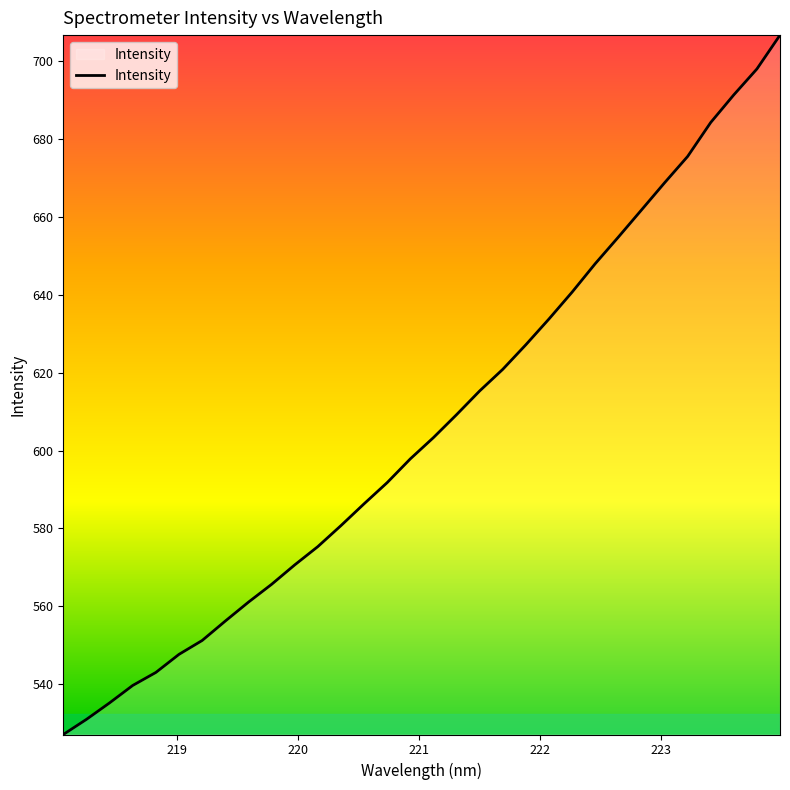

What is the greatest value displayed?

706.6